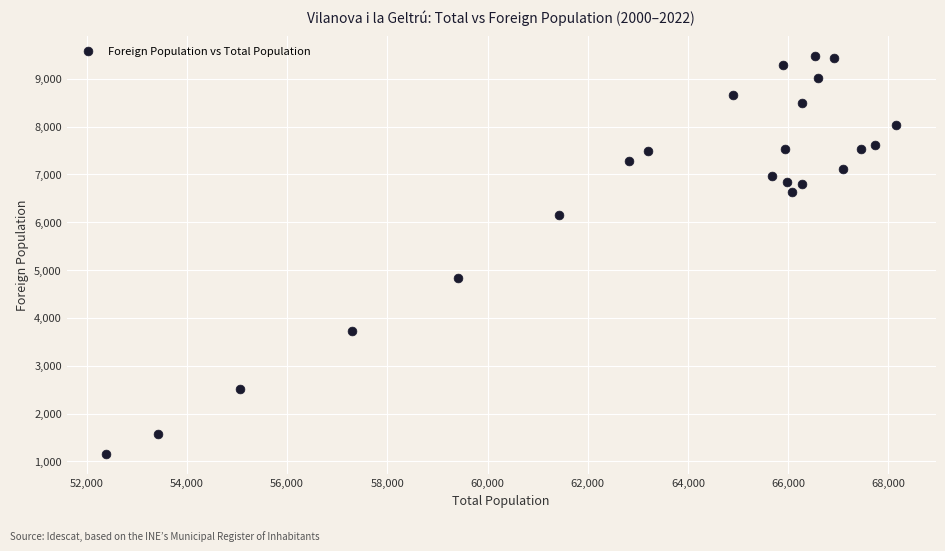

What is the range of Y values (max minus min)?

8323